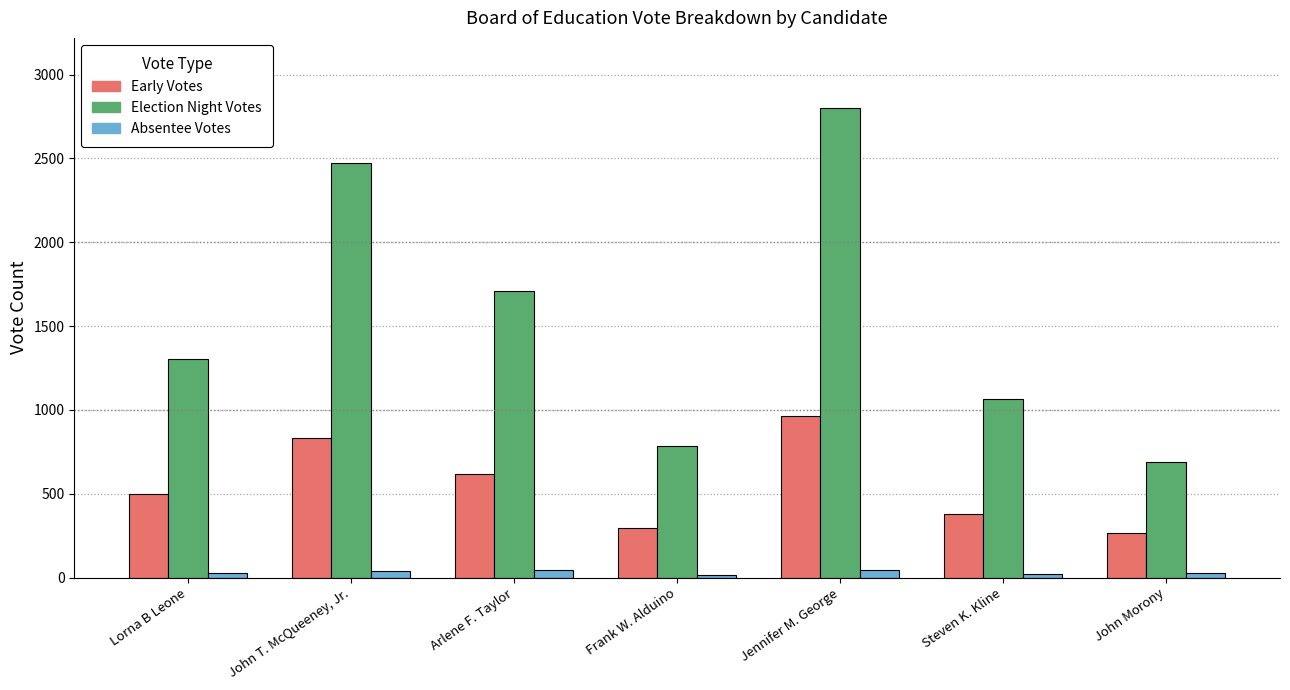

What is the value of the Early Votes bar at the 2nd from the left?

832